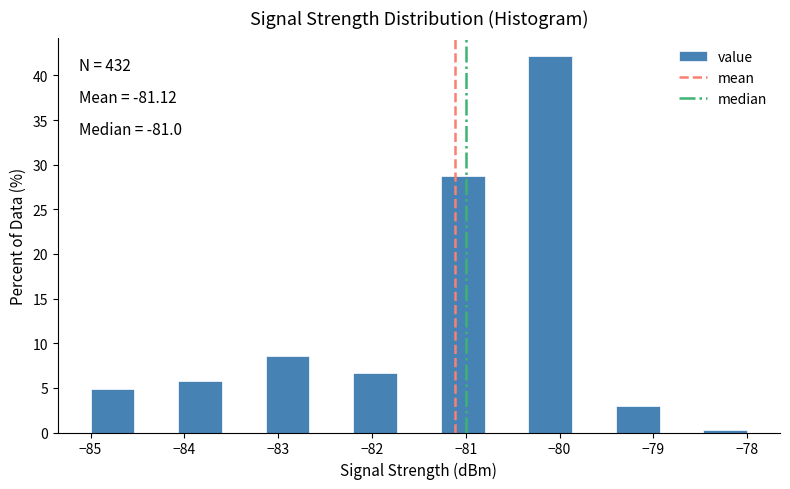

Over which range of the x-axis is the bar tallest?

-80.3 to -79.9